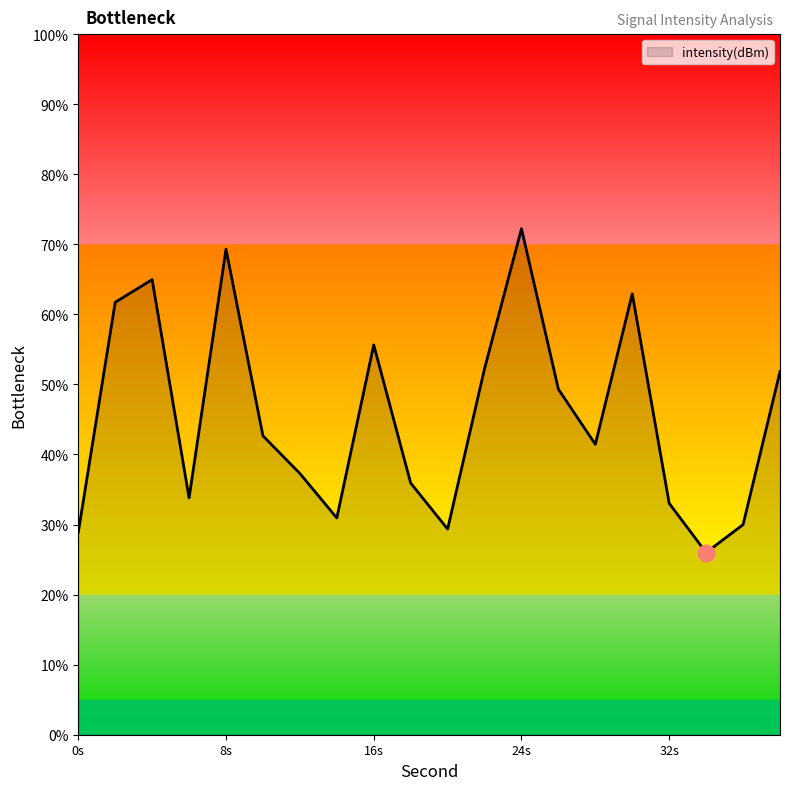

What is the maximum value shown in the chart?

72.2